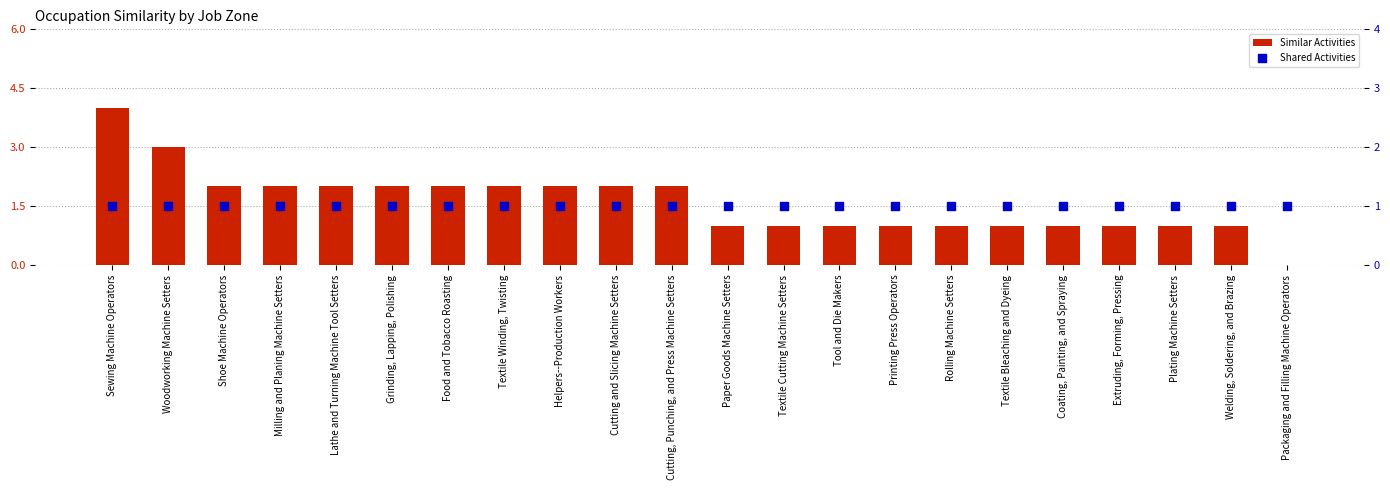

Which series reaches the minimum Y coordinate?

Similar Activities